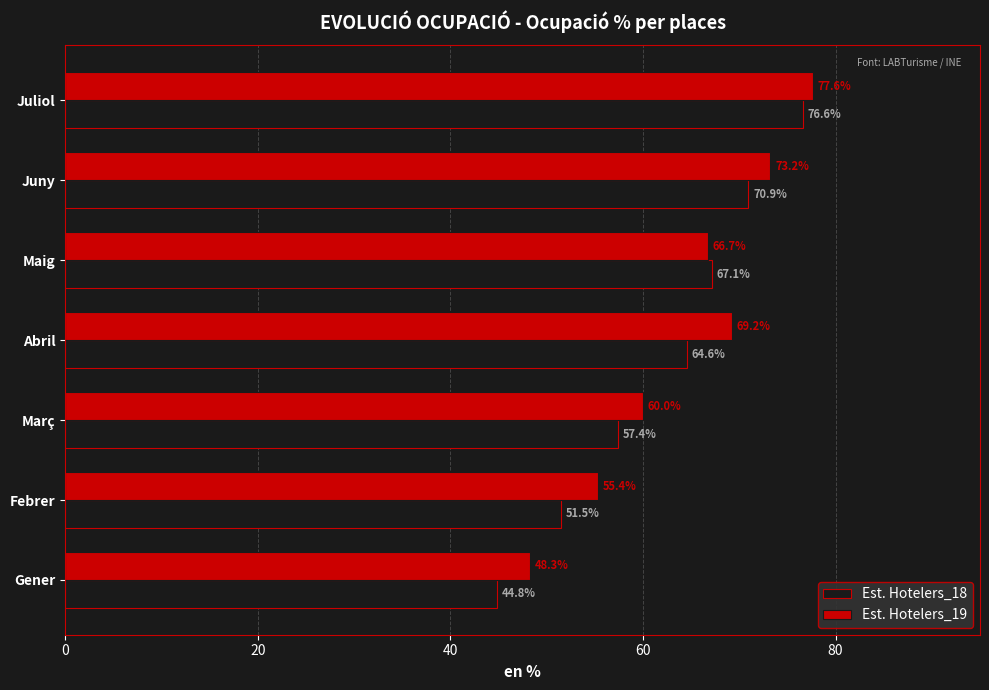

What is the difference between the highest and lowest values at Març?

2.6